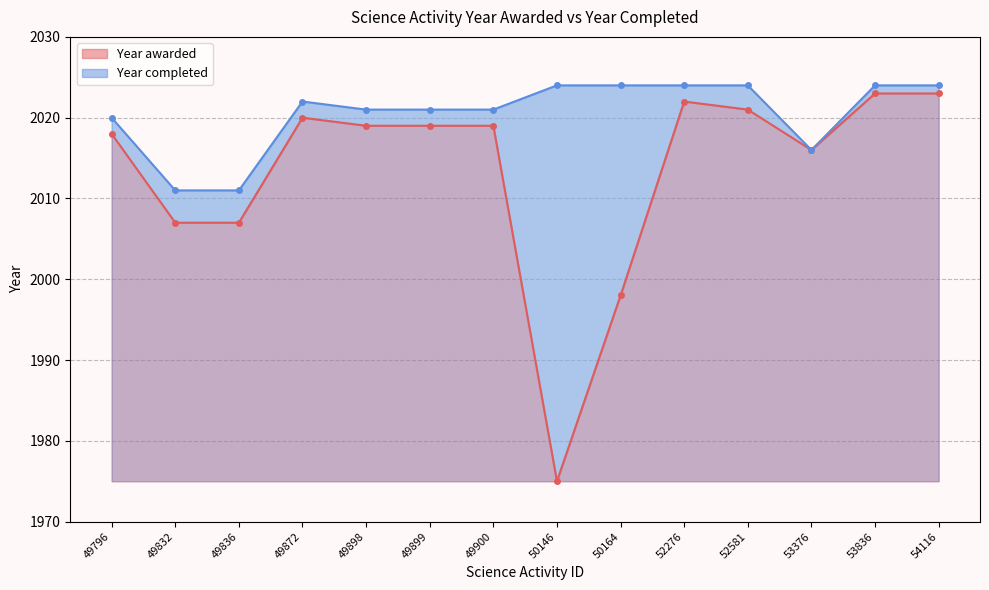

What is the total value across all series at 53836?

4047